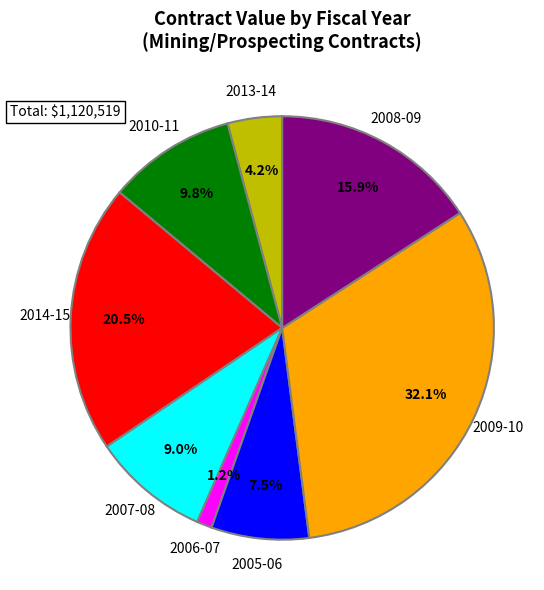

Which slice is the largest?

2009-10